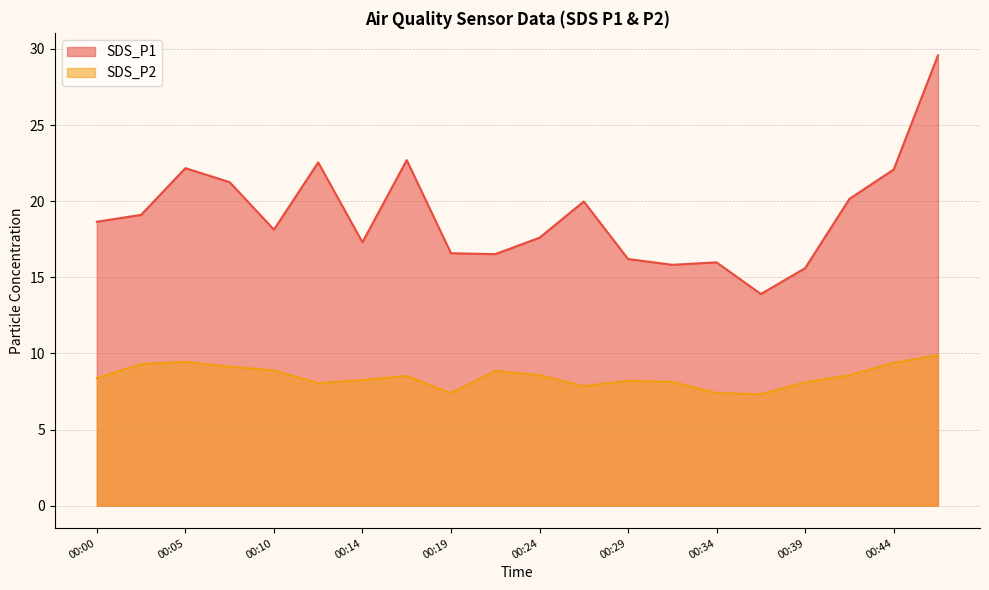

True or false: SDS_P1 and SDS_P2 cross at least once.

False